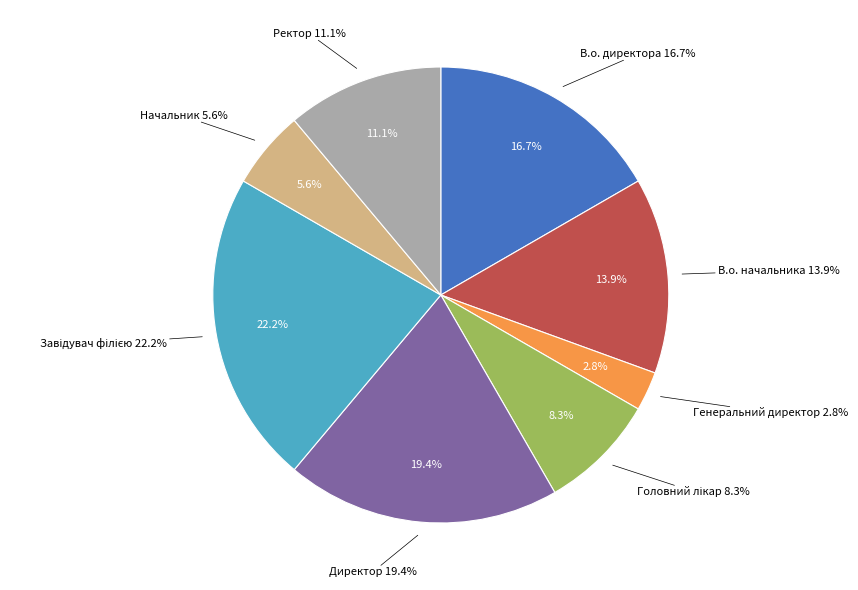

Rank the categories by value from highest to lowest.

Завідувач філією, Директор, В.о. директора, В.о. начальника, Ректор, Головний лікар, Начальник, Генеральний директор